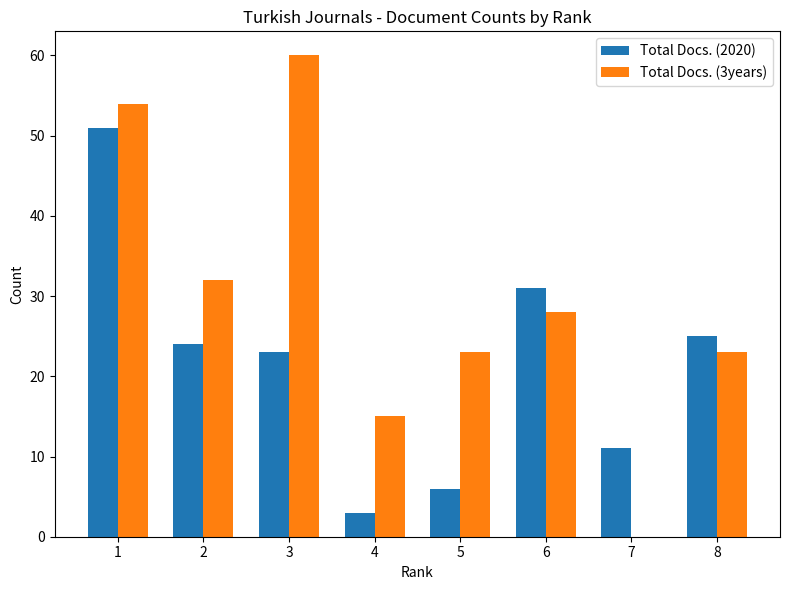

What is the greatest value displayed?

60